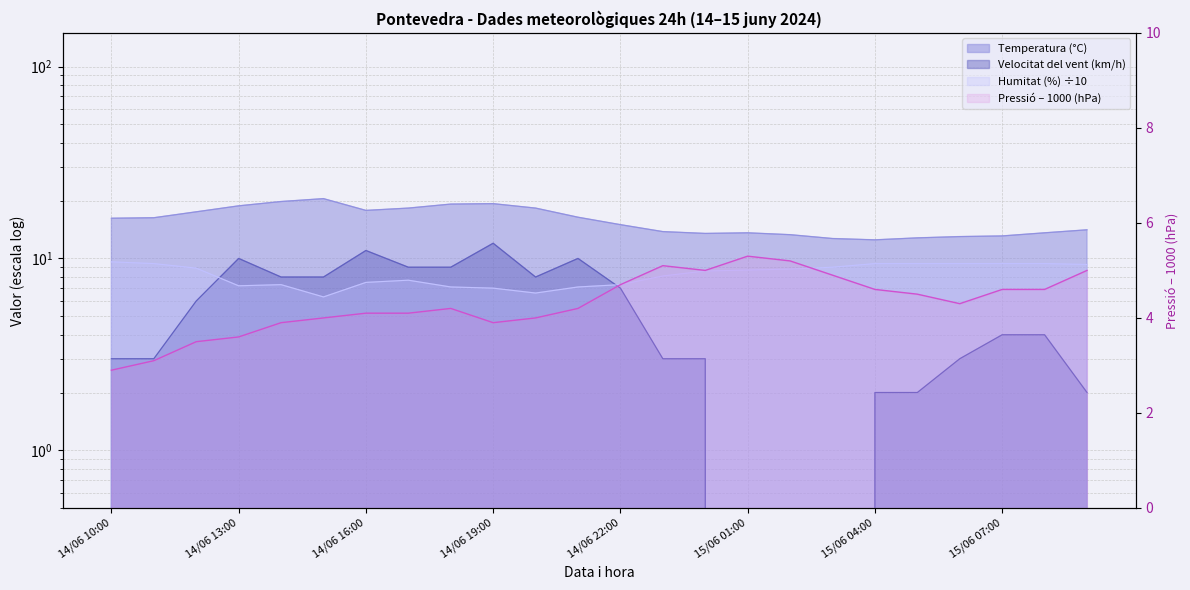

What is the label of the 12th point from the left?

14/06 21:00